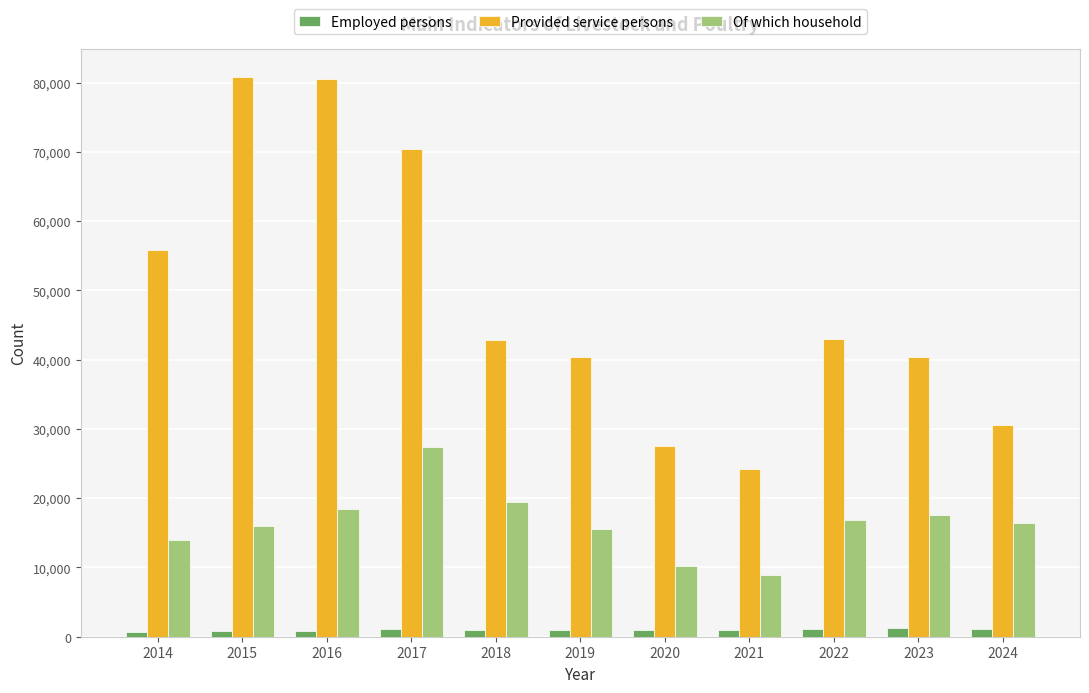

Rank the series by their maximum value, from highest to lowest.

Provided service persons, Of which household, Employed persons